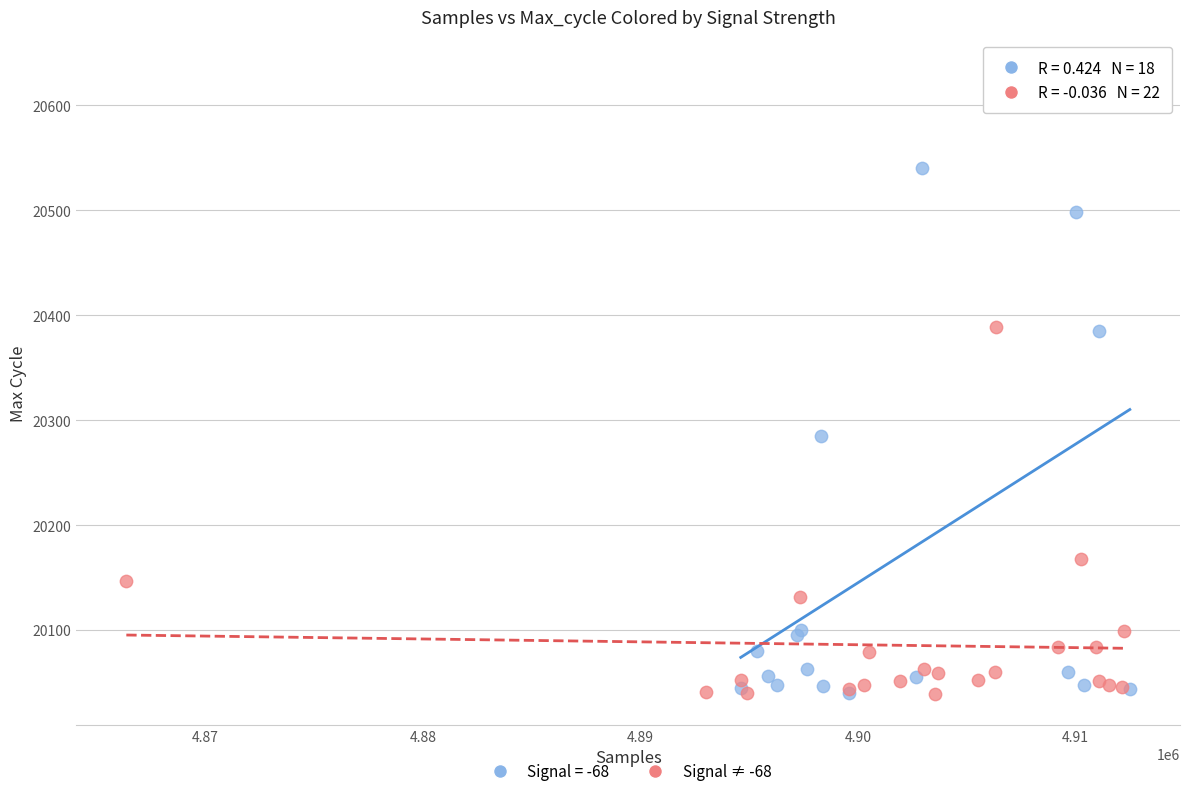

Which series has the largest Y range (max minus min)?

Signal = -68